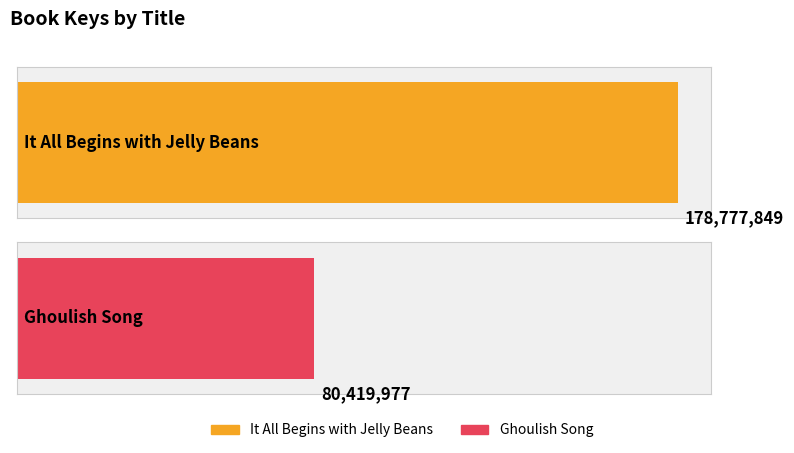

What is the greatest value displayed?

178777849